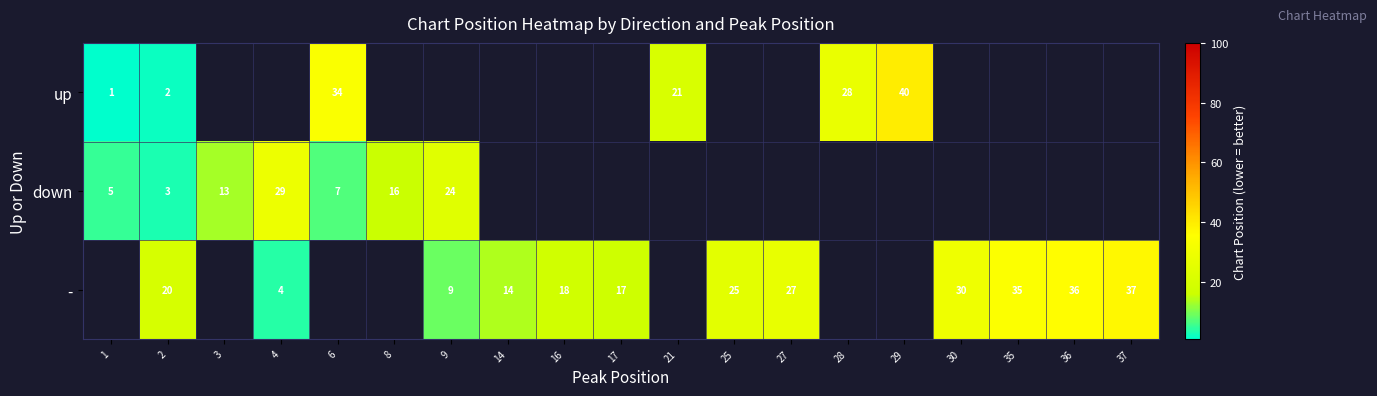

Is it true that down equals 2 at 2?

False